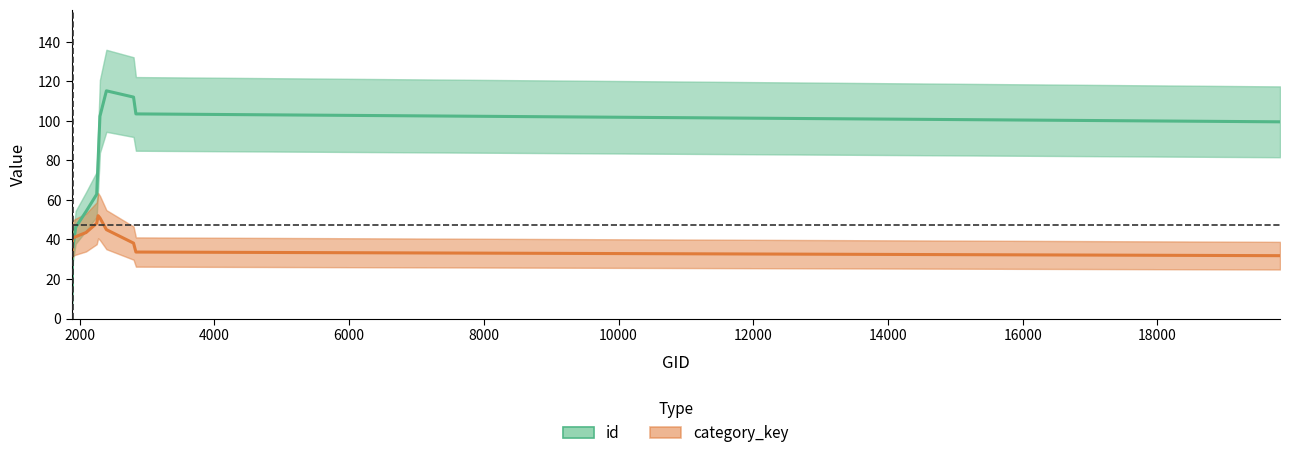

What is the difference between the second highest and minimum values in the id series?

104.9